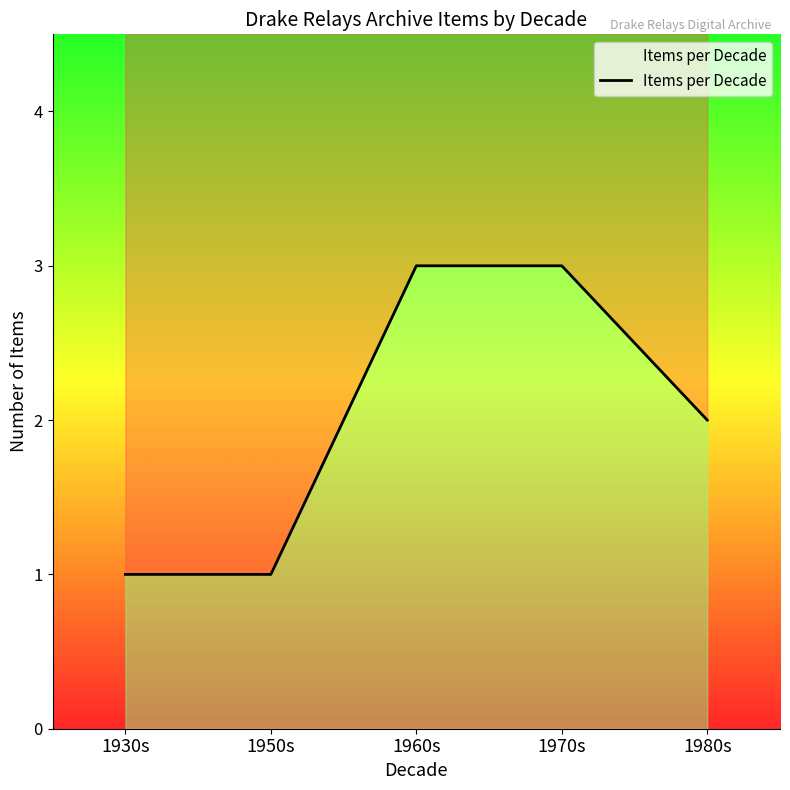

List the labels in order of value, largest first.

1960s, 1970s, 1980s, 1930s, 1950s